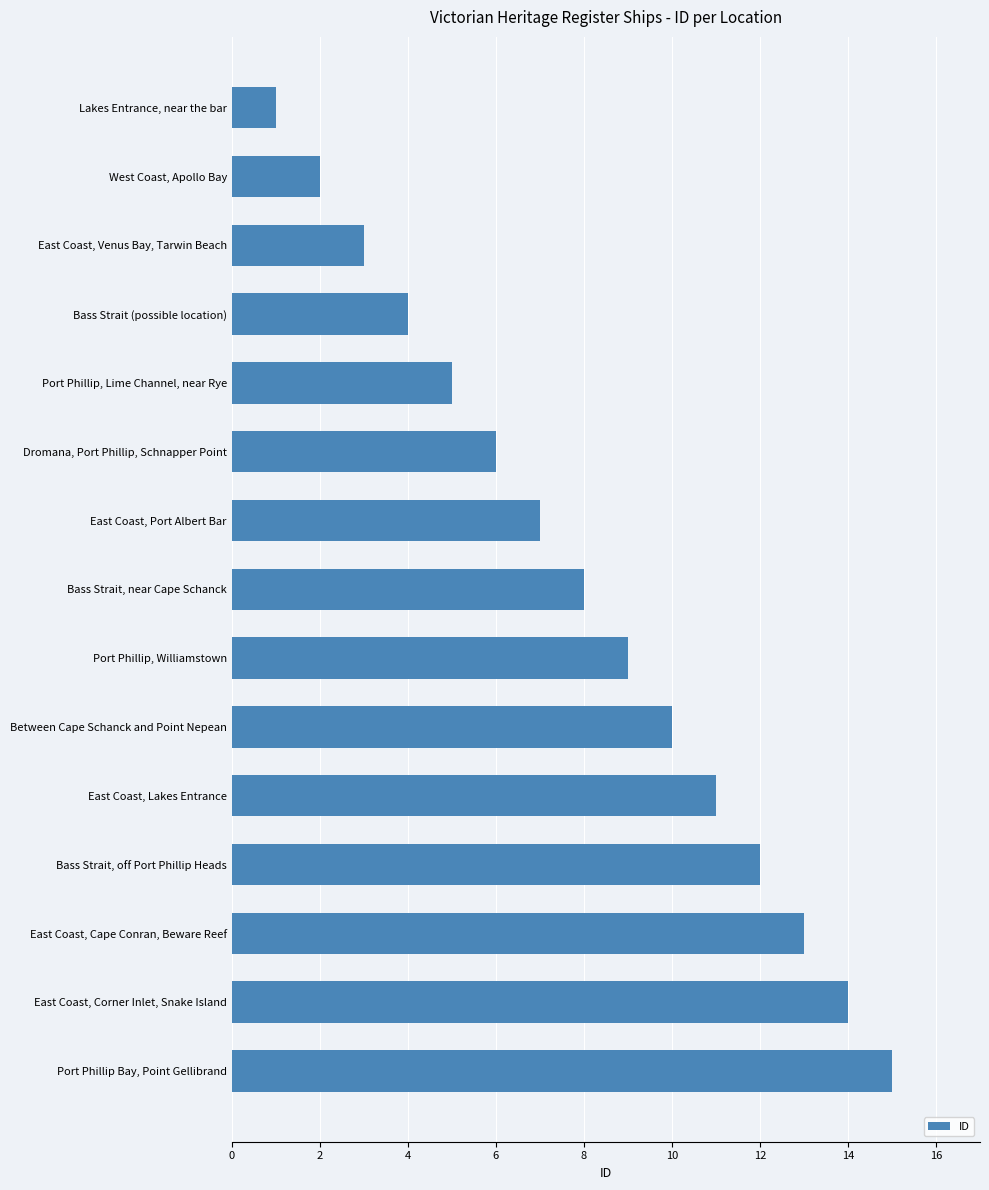

How many values are below 8?

7